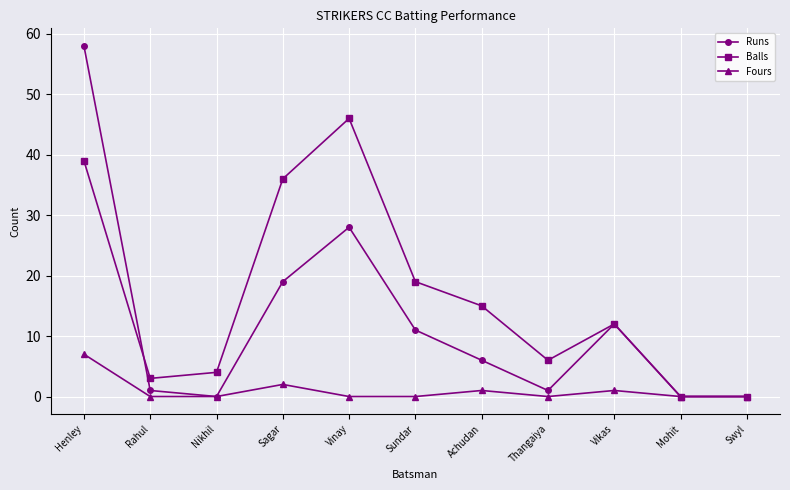

Where is Balls nearest to the value 23?

Sundar